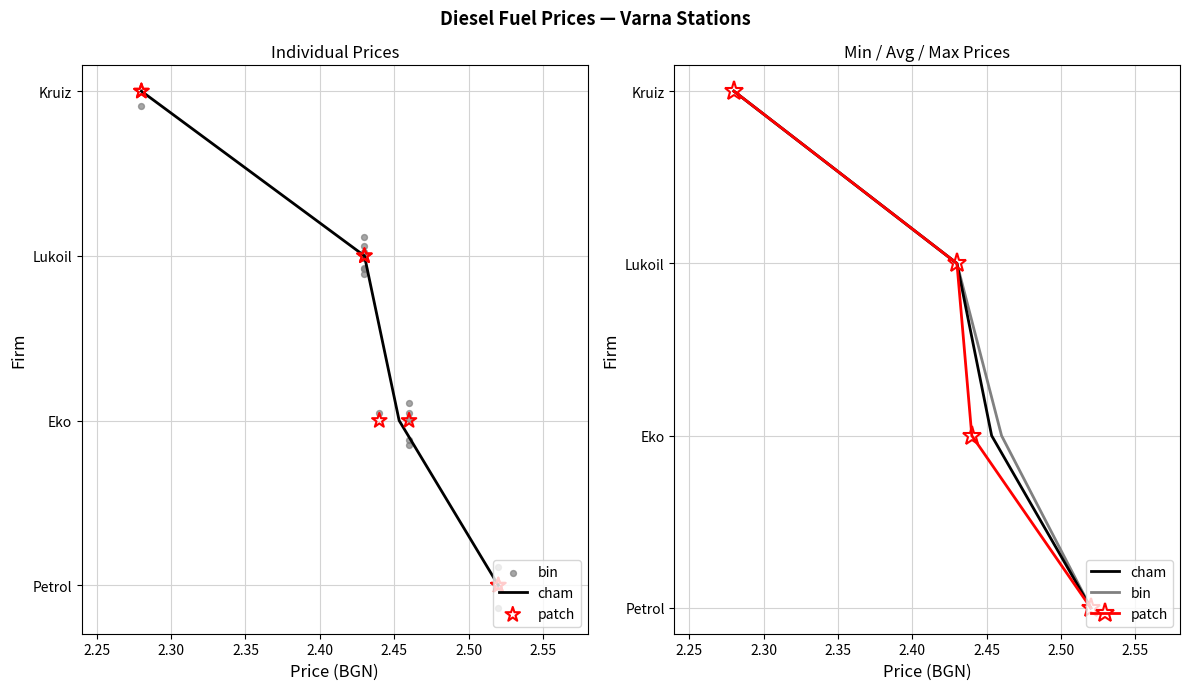

Which series reaches the maximum Y coordinate?

cham